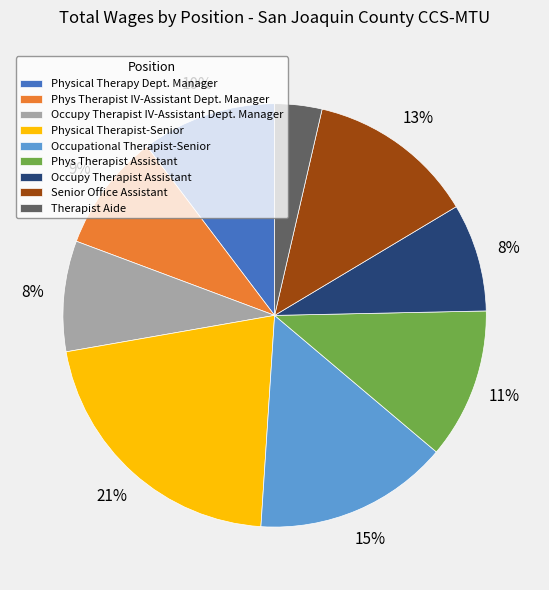

True or false: Phys Therapist Assistant accounts for 11% of the total.

True